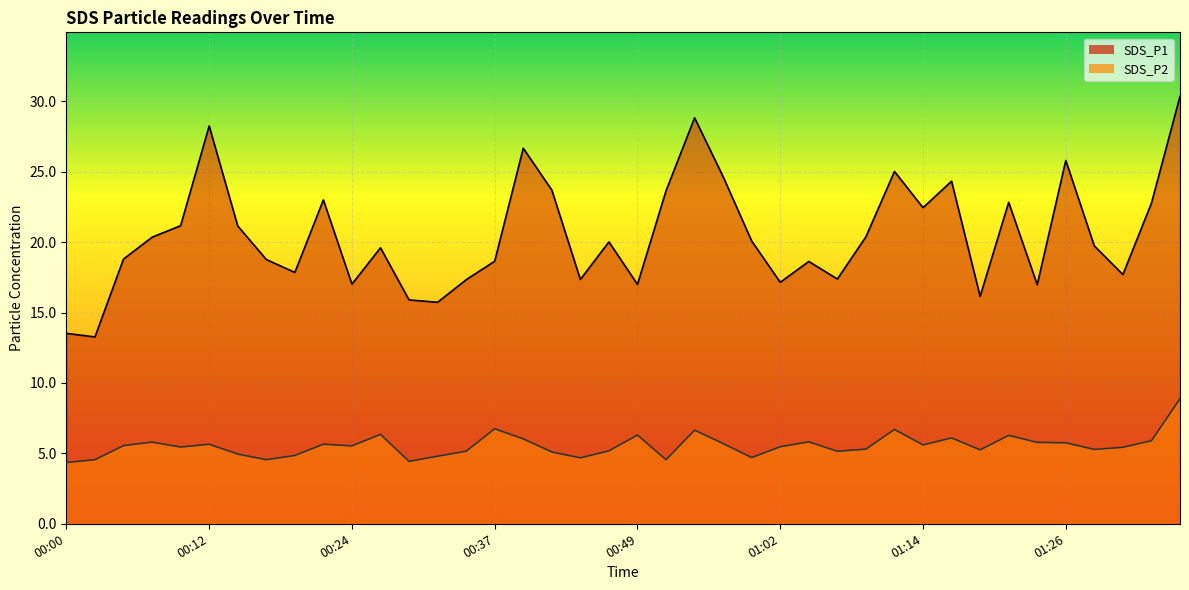

What is the sum of the SDS_P1 values at 01:36 and 00:39?

57.0